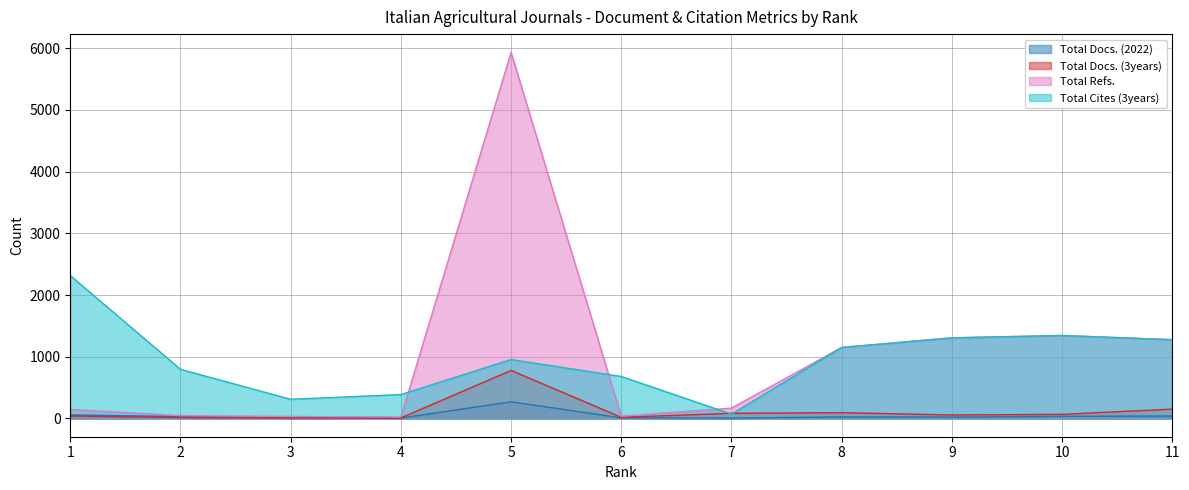

At which label does Total Docs. (3years) reach its minimum?

3